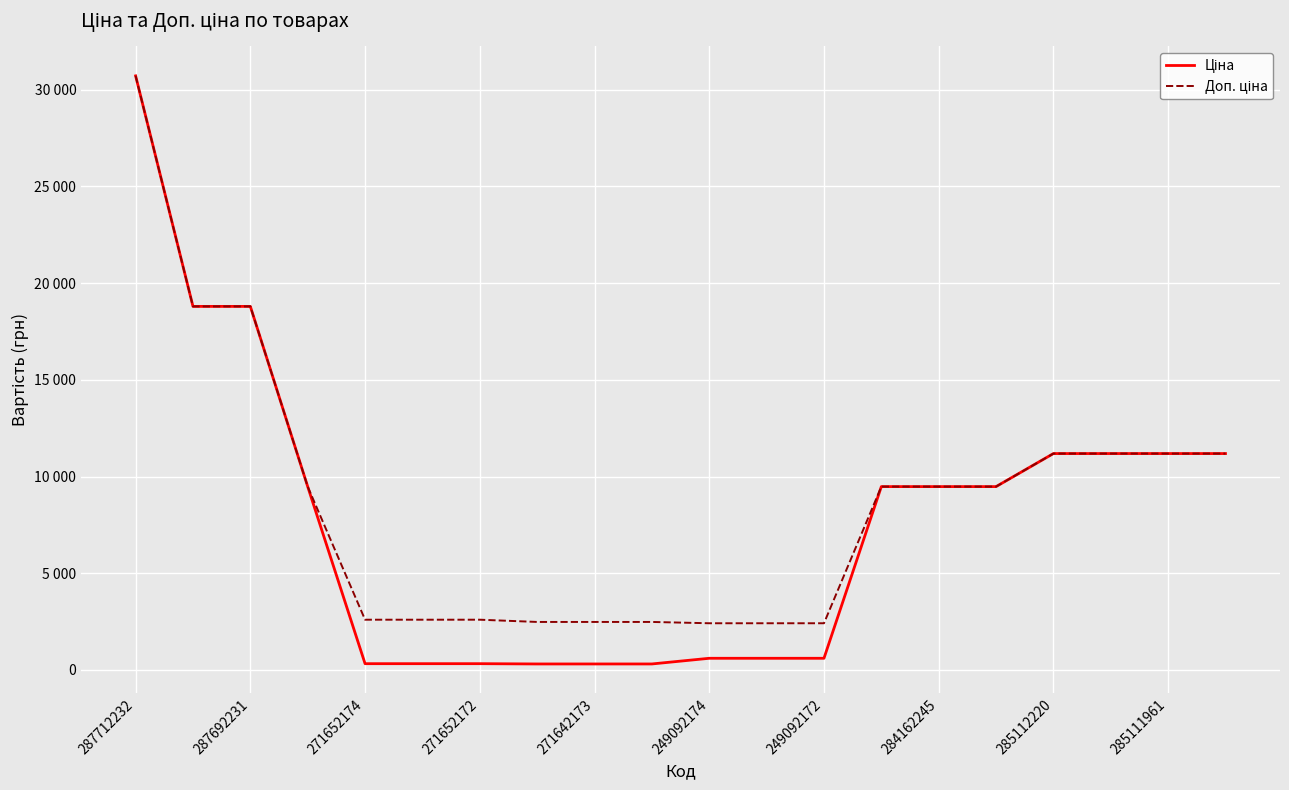

Does the chart display data point markers on the line(s)?

No